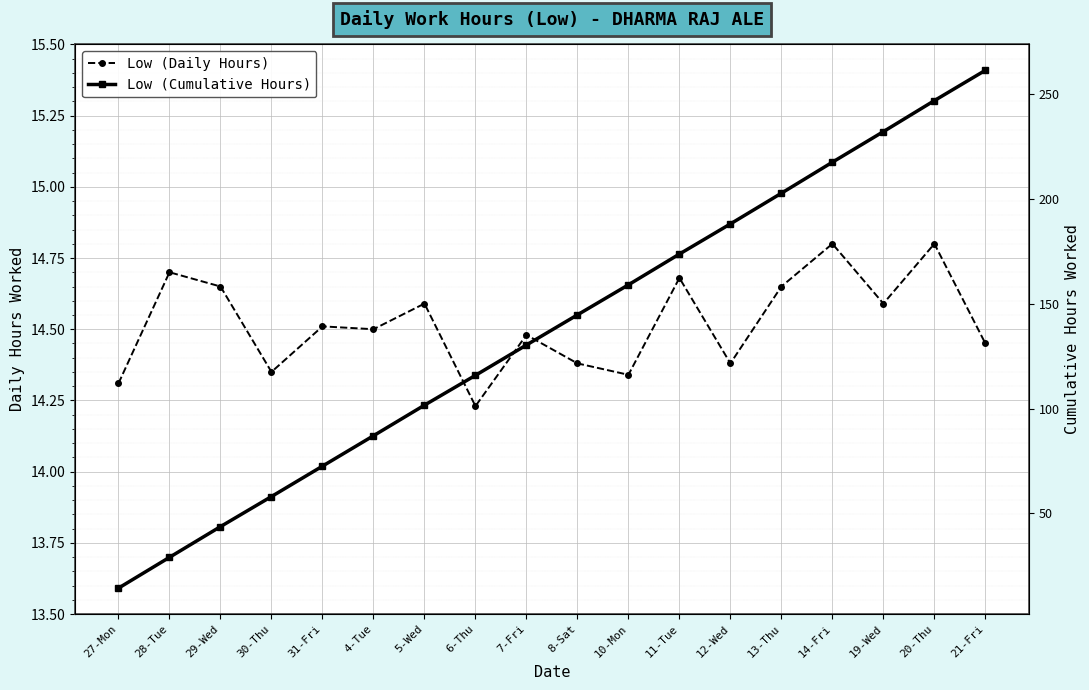

What is the difference between the maximum and second lowest values in the Low (Daily Hours) series?

0.5